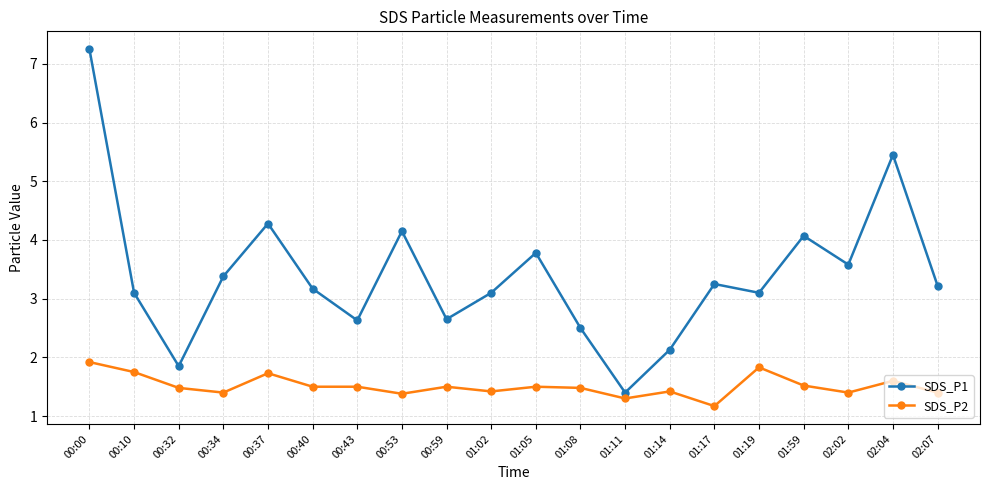

True or false: SDS_P2 has more than 1 points higher than both neighbors.

True